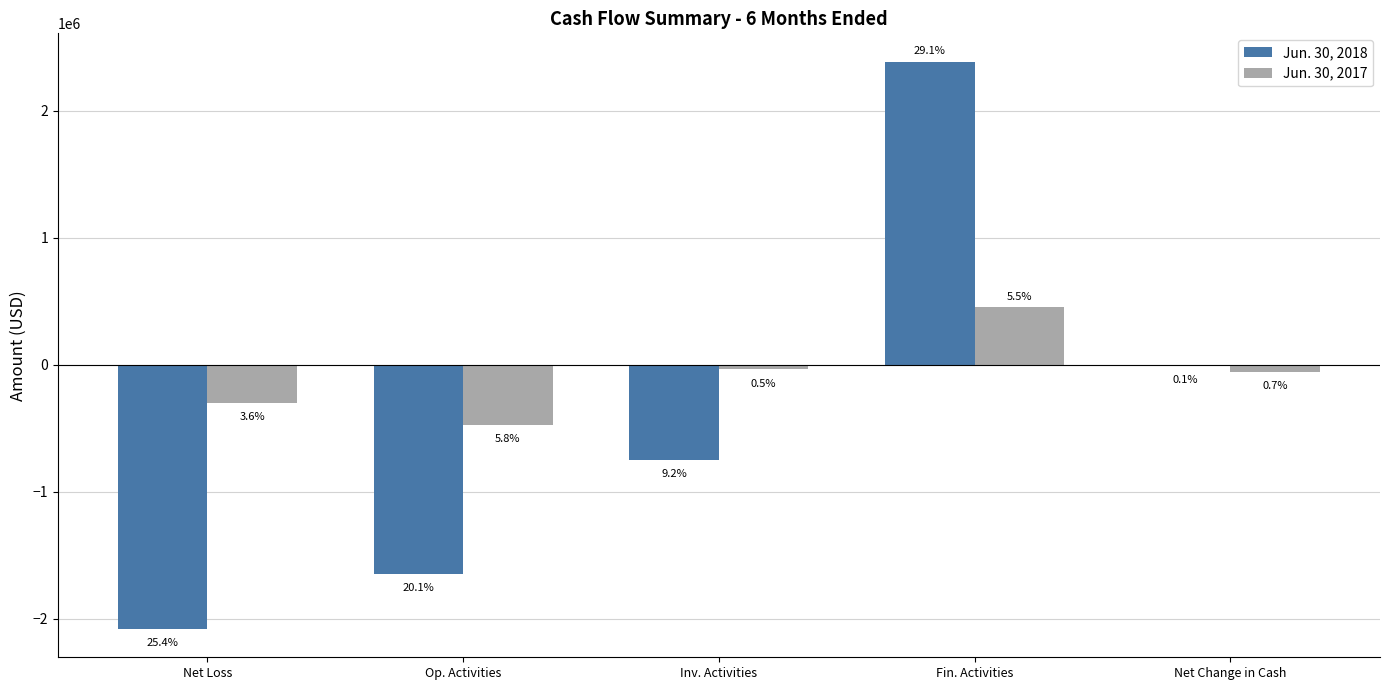

List the series in order of their overall mean, highest first.

Jun. 30, 2017, Jun. 30, 2018